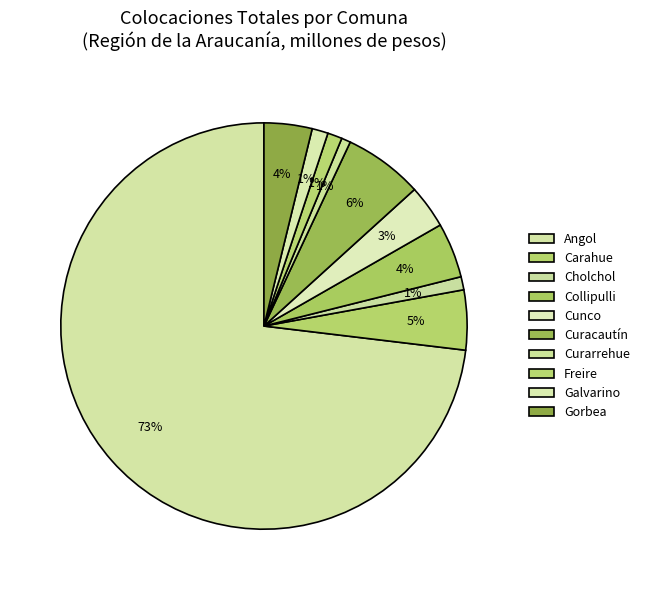

What percentage do Curarrehue and Carahue together represent?

5.5%